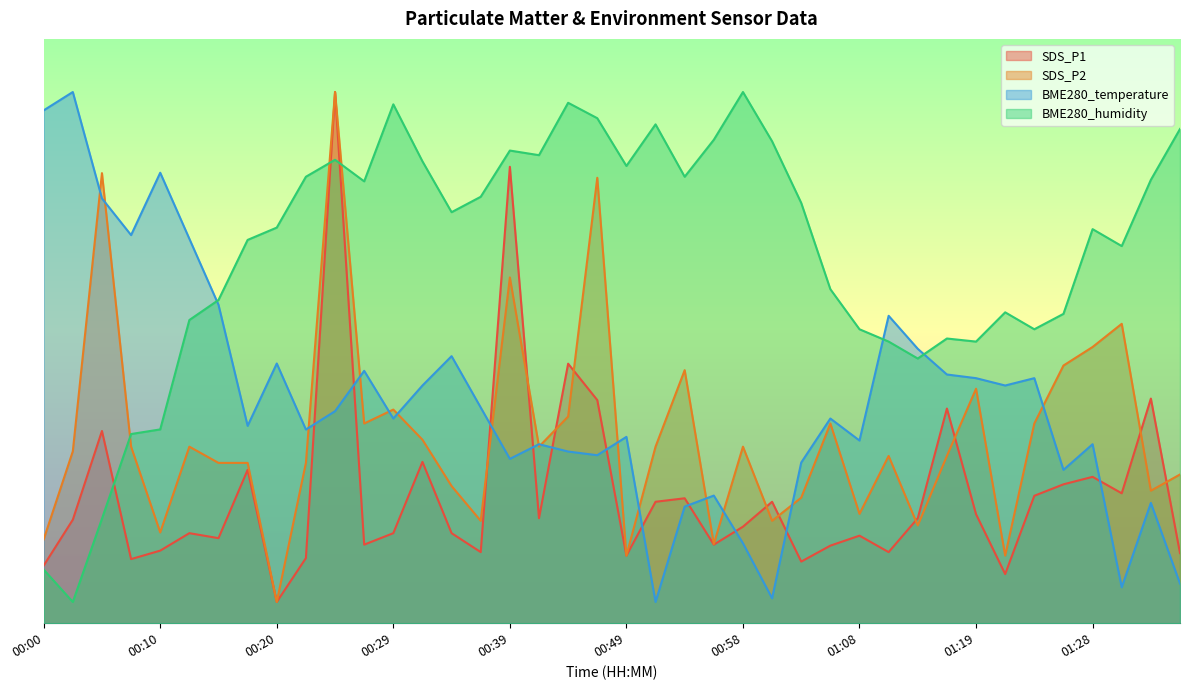

Which series changed the most between 00:37 and 01:36?

BME280_temperature